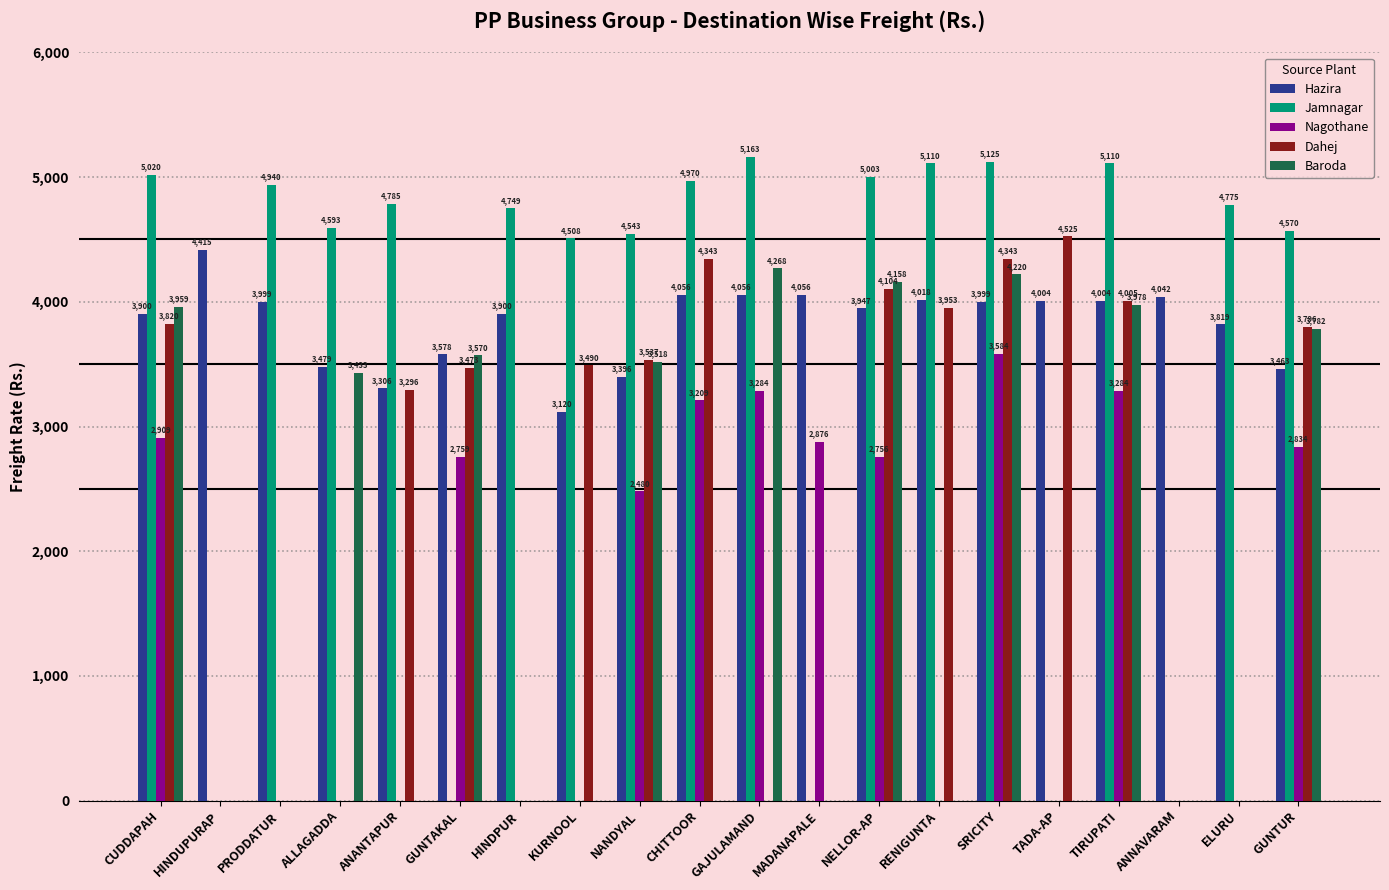

What is the sum of the Dahej values at CUDDAPAH and GUNTUR?

7616